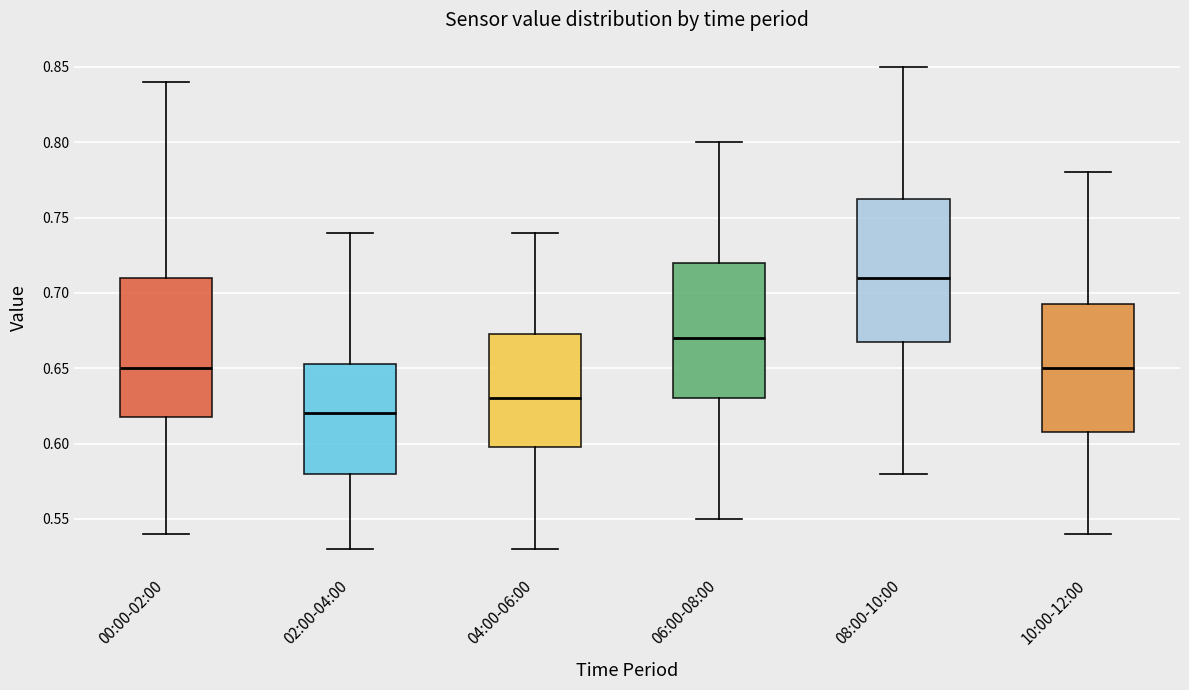

Reading left to right, read every box against the y-axis: the position of its median line, the range the box covers, and the ends of its whiskers. The values are not printed on the chart, so give them approximately, as read against the axis.

00:00-02:00: median 0.650, box 0.620 to 0.710, whiskers 0.540 to 0.840
02:00-04:00: median 0.620, box 0.580 to 0.655, whiskers 0.530 to 0.740
04:00-06:00: median 0.630, box 0.600 to 0.675, whiskers 0.530 to 0.740
06:00-08:00: median 0.670, box 0.630 to 0.720, whiskers 0.550 to 0.800
08:00-10:00: median 0.710, box 0.670 to 0.765, whiskers 0.580 to 0.850
10:00-12:00: median 0.650, box 0.610 to 0.695, whiskers 0.540 to 0.780